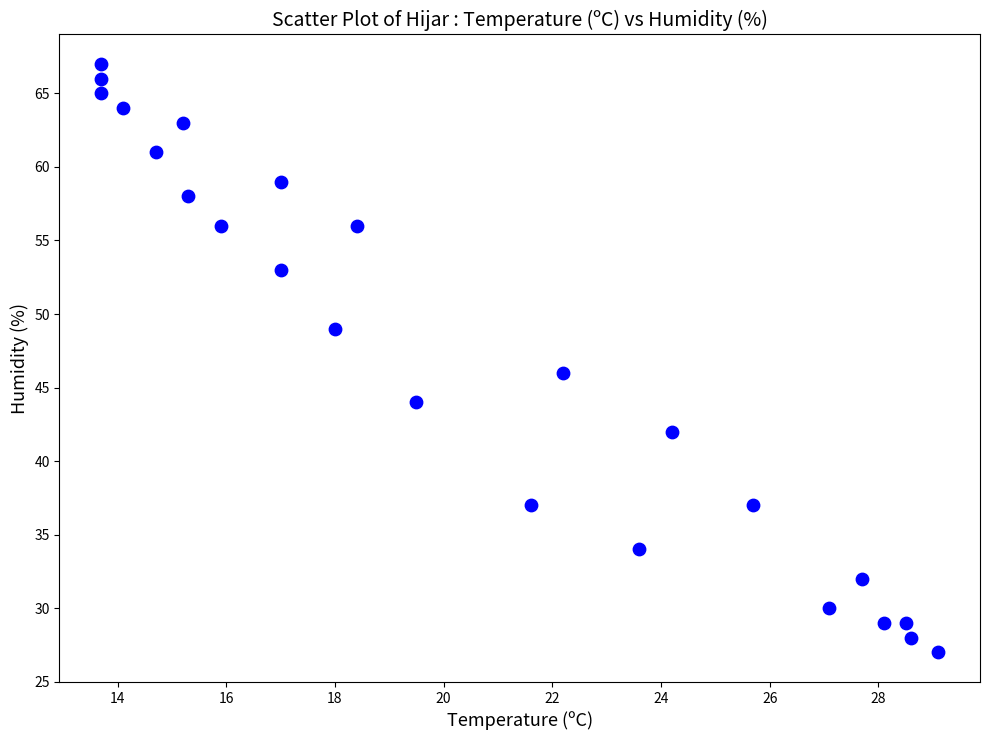

What Y value in the scatter plot is closest to 47?

46